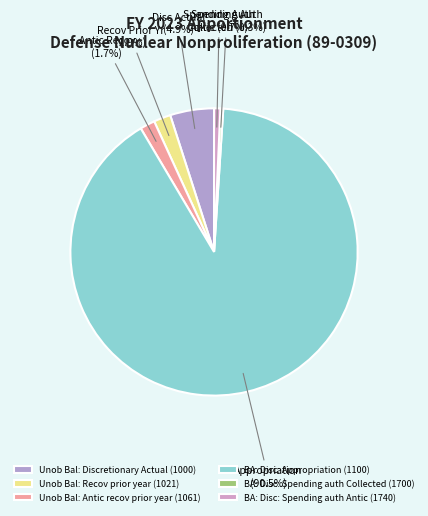

To the nearest percent, what portion does BA: Disc: Appropriation (1100) represent?

90%